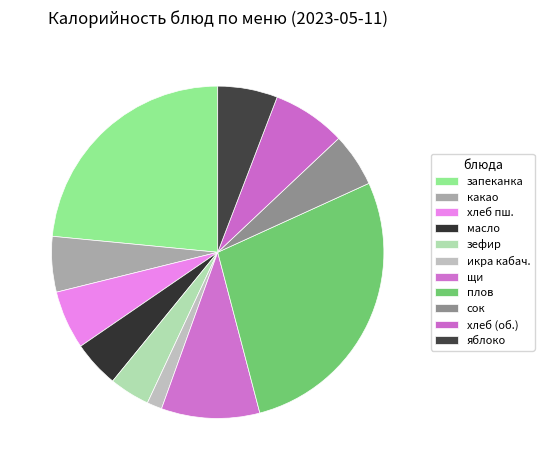

How many segments does this pie chart have?

11